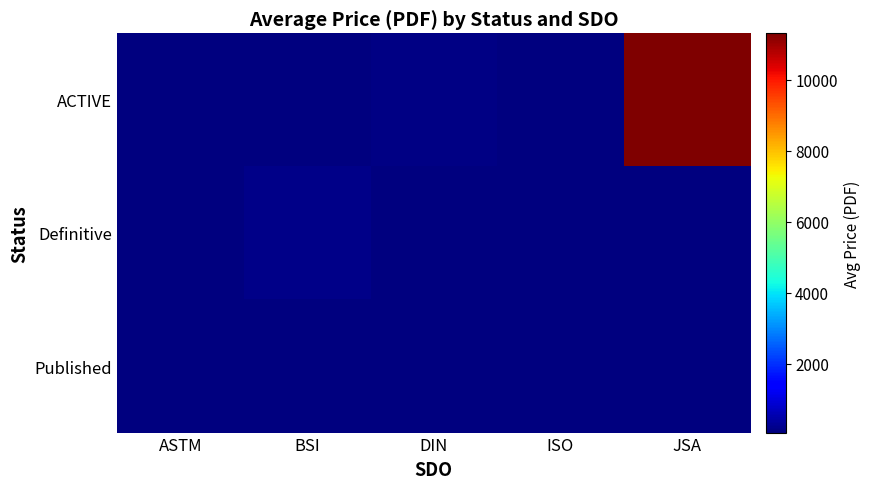

Which series has the largest range (max minus min)?

ACTIVE